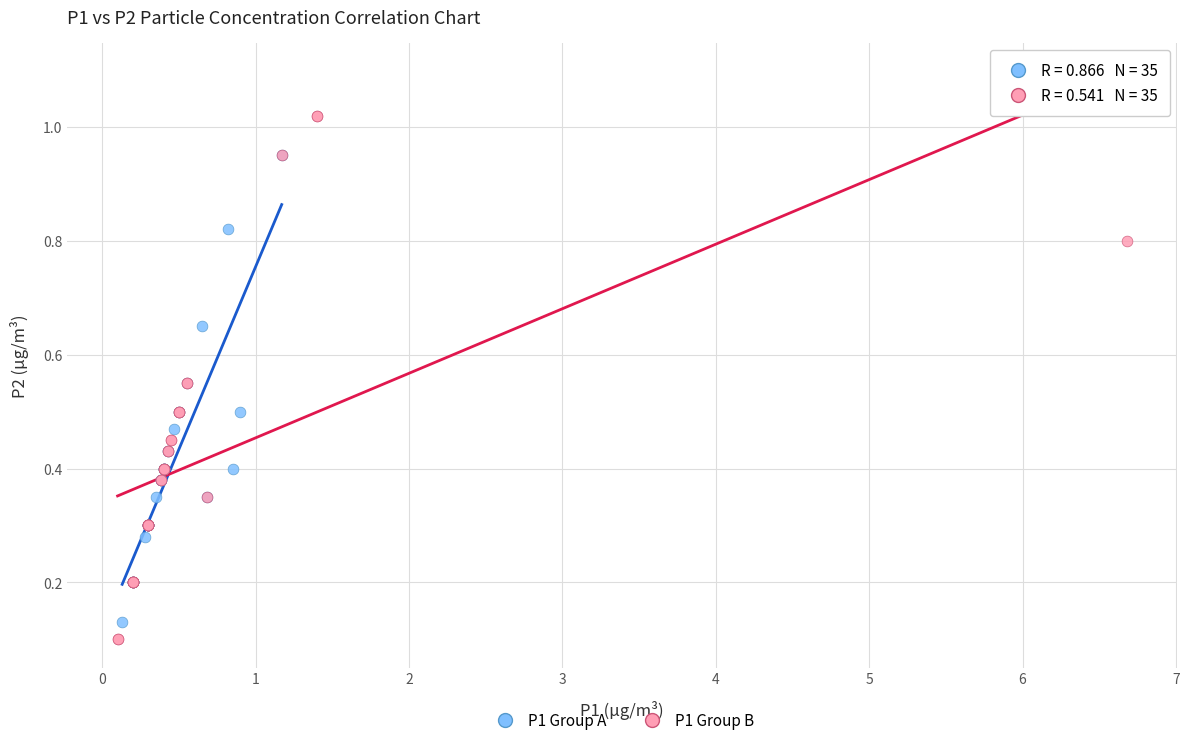

Which series contains the highest Y value?

P1 Group B